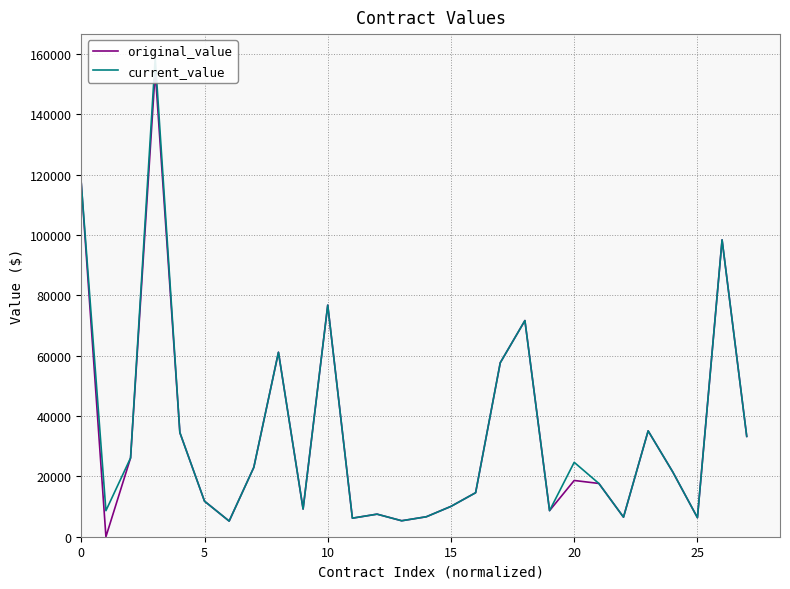

True or false: current_value has a value of 101498.4 at 15.

False